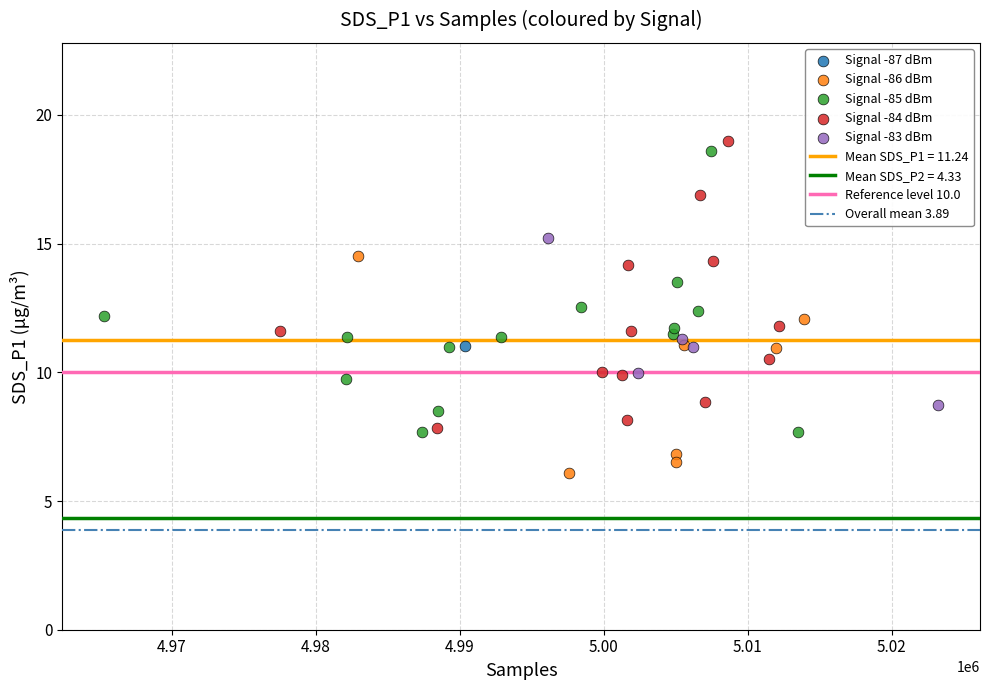

Which series contains the lowest Y value?

Signal -86 dBm